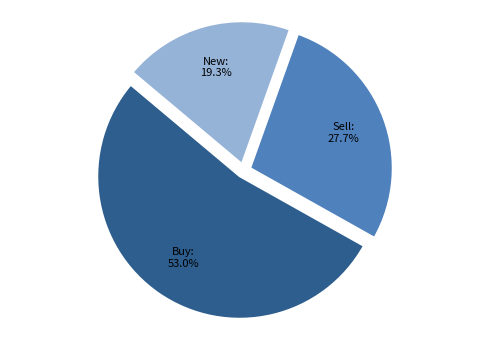

Is there any slice that represents more than half of the pie?

Yes